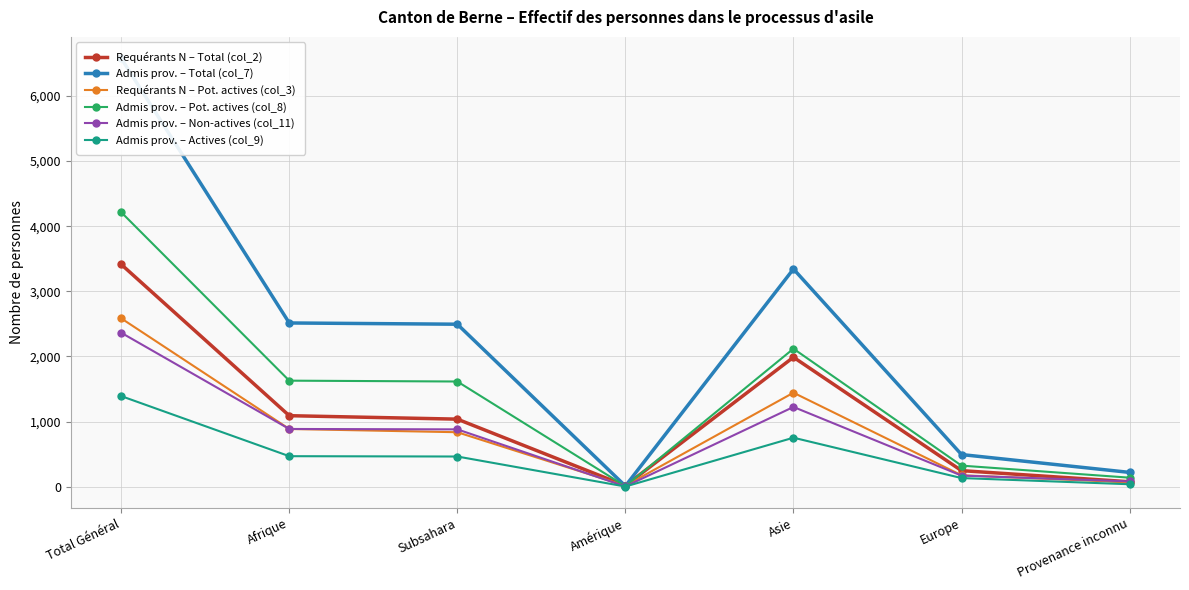

List the series in order of their peak value, lowest first.

Admis prov. – Actives (col_9), Admis prov. – Non-actives (col_11), Requérants N – Pot. actives (col_3), Requérants N – Total (col_2), Admis prov. – Pot. actives (col_8), Admis prov. – Total (col_7)